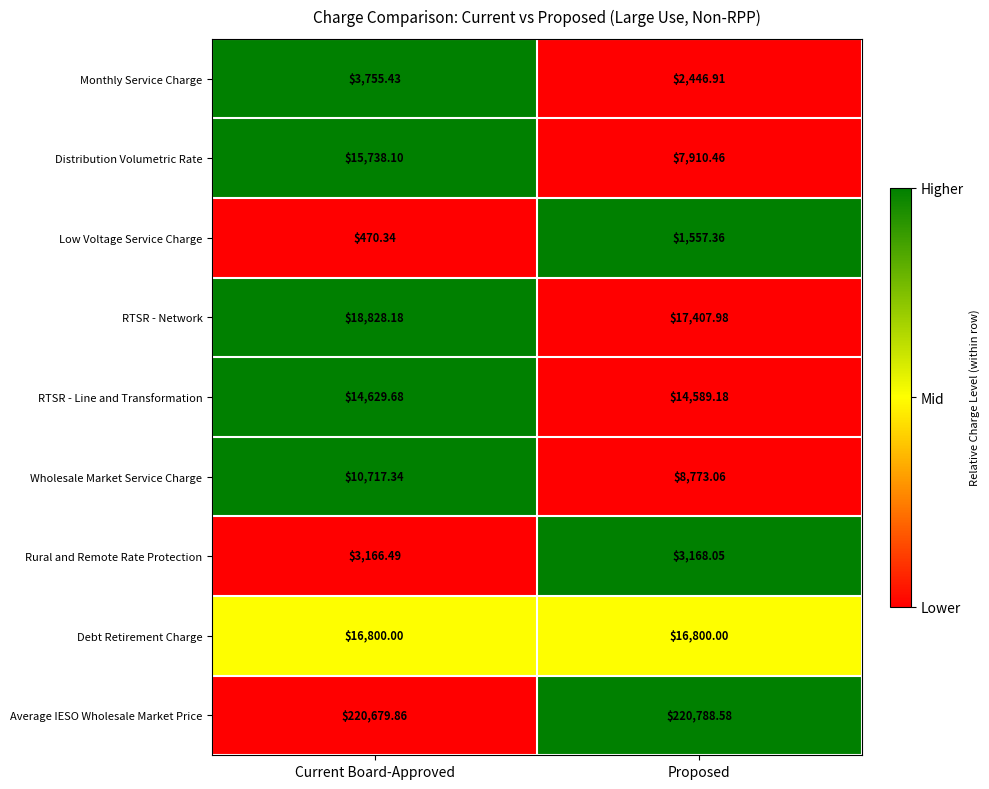

Which series has the largest total across all categories?

Average IESO Wholesale Market Price